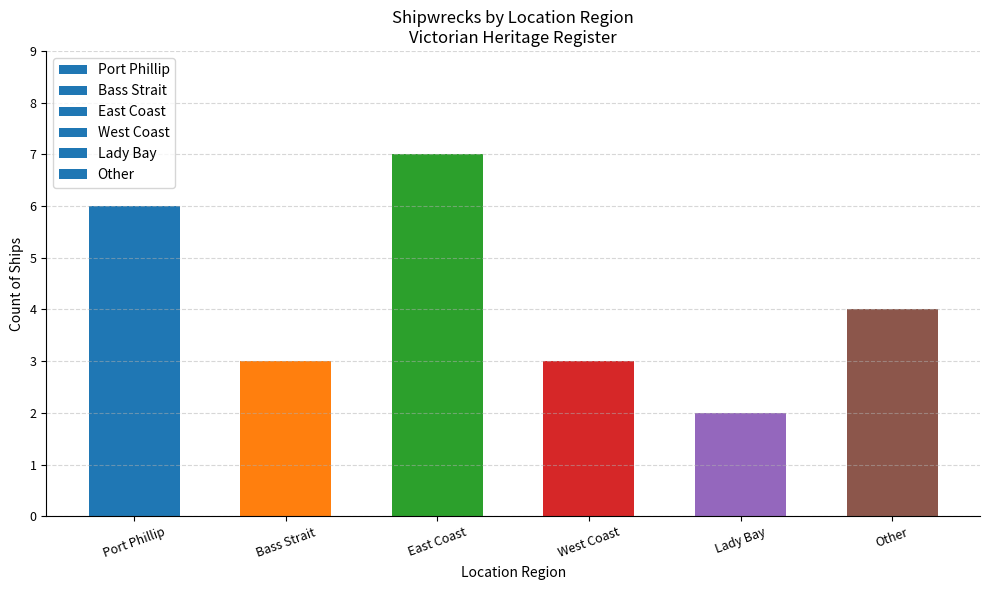

Are the bars grouped side by side (vs. stacked)?

No